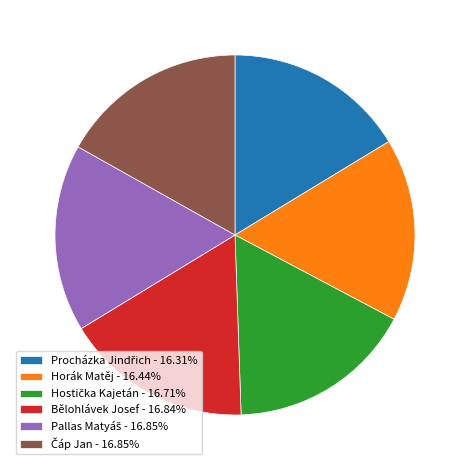

Approximately how many times larger is the value at Horák Matěj - 16.44% compared to Bělohlávek Josef - 16.84%?

1.0